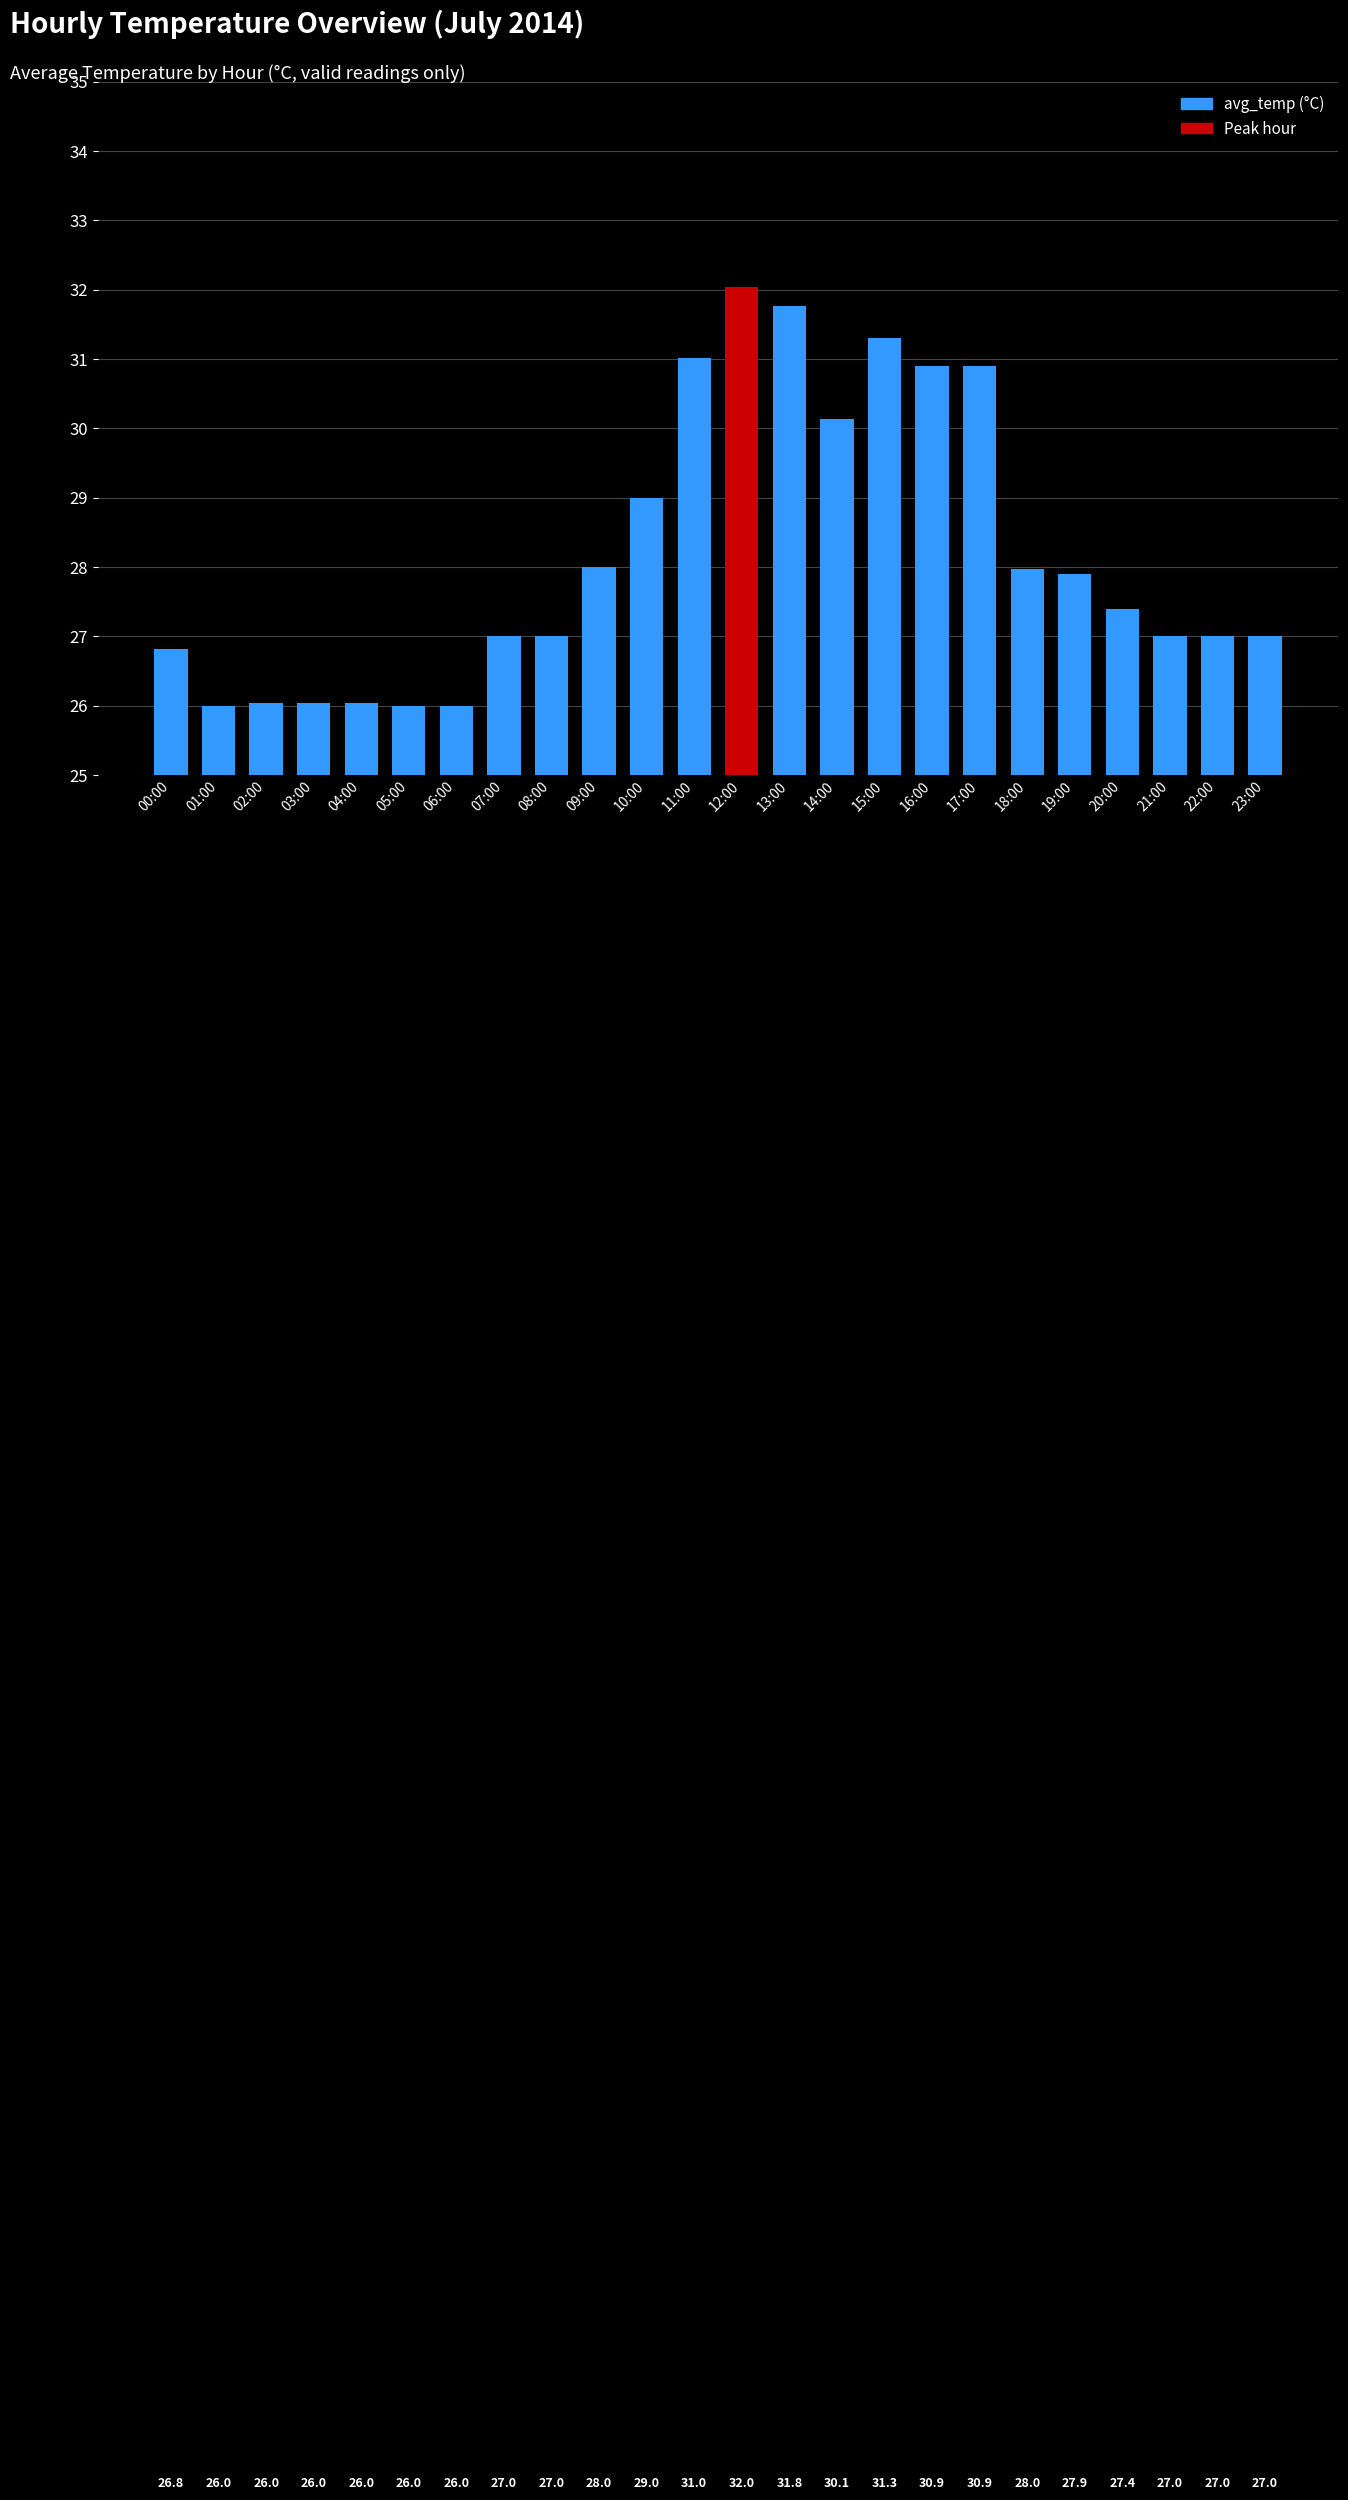

Reading left to right, extract all data points from this chart.

26.8	26.0	26.0	26.0	26.0	26.0	26.0	27.0	27.0	28.0	29.0	31.0	32.0	31.8	30.1	31.3	30.9	30.9	28.0	27.9	27.4	27.0	27.0	27.0